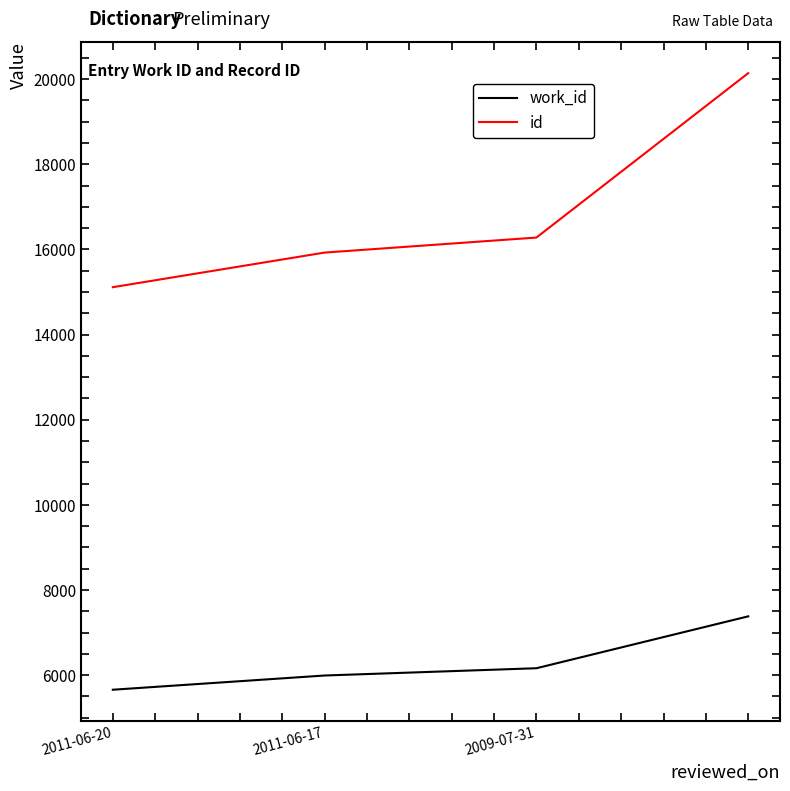

True or false: work_id has more than 2 points higher than both neighbors.

False